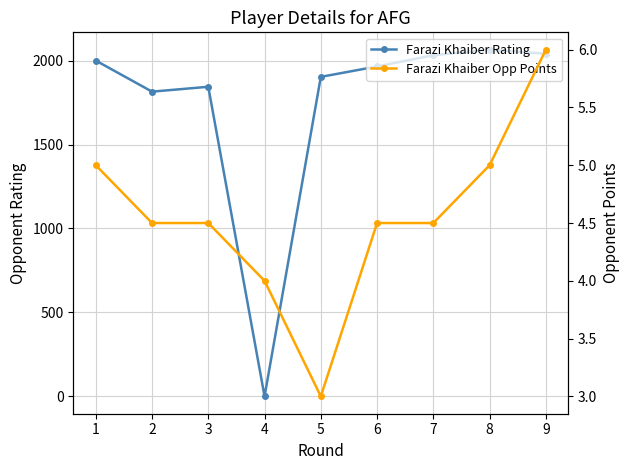

Which has a higher value, 8 or 4?

8